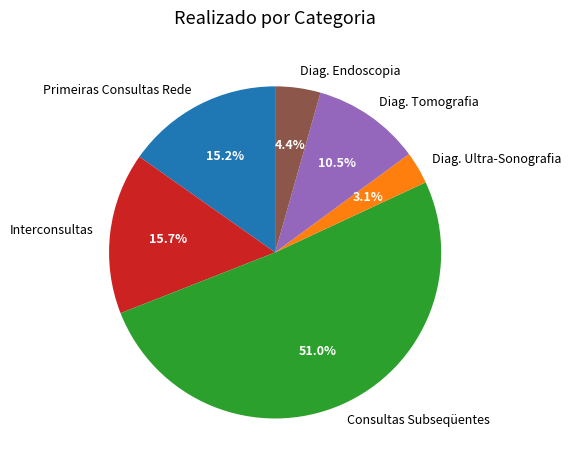

Rank the categories by value from lowest to highest.

Diag. Ultra-Sonografia, Diag. Endoscopia, Diag. Tomografia, Primeiras Consultas Rede, Interconsultas, Consultas Subseqüentes